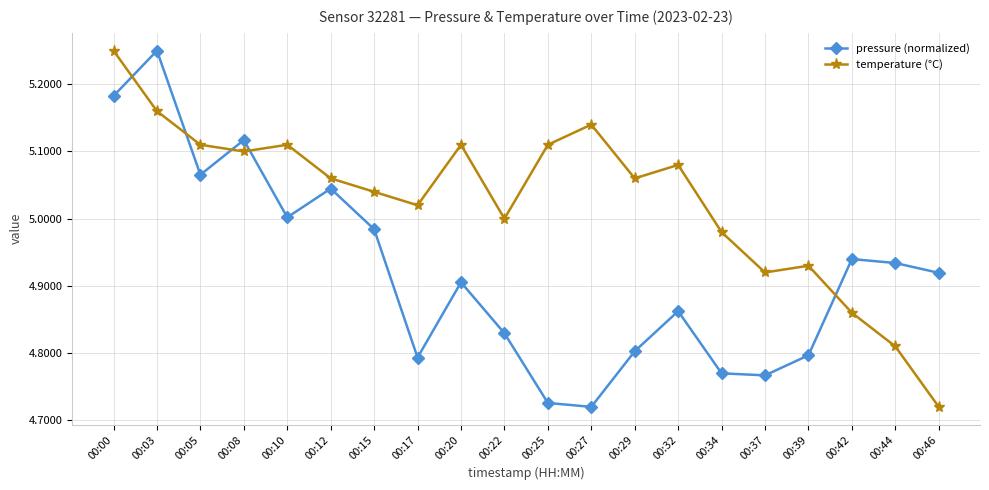

At which label is temperature (°C) closest to 4?

00:46